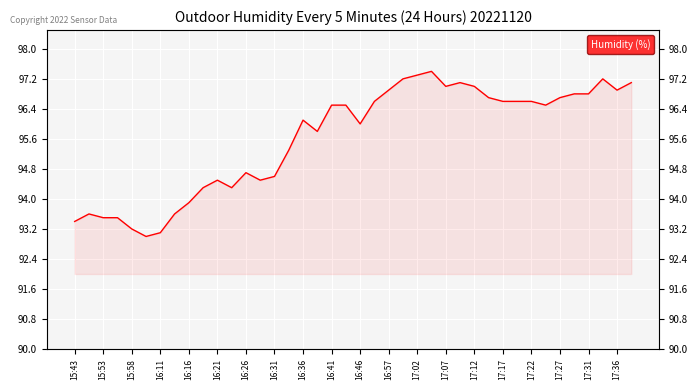

Approximately how many times larger is the value at 39 compared to 17:22?

1.0